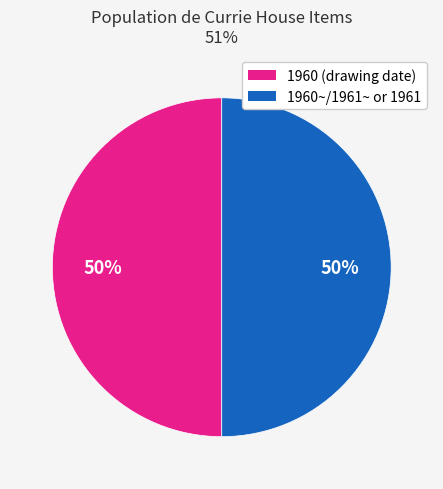

To the nearest percent, what is the average slice percentage?

50%